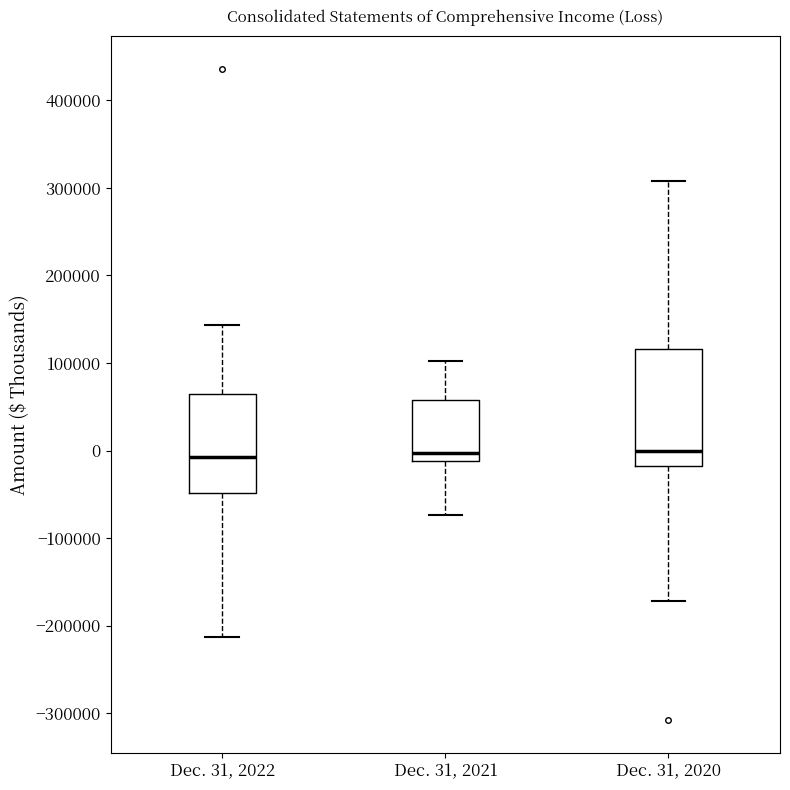

Comparing the boxes themselves (not the whiskers), which one is the tallest?

Dec. 31, 2020